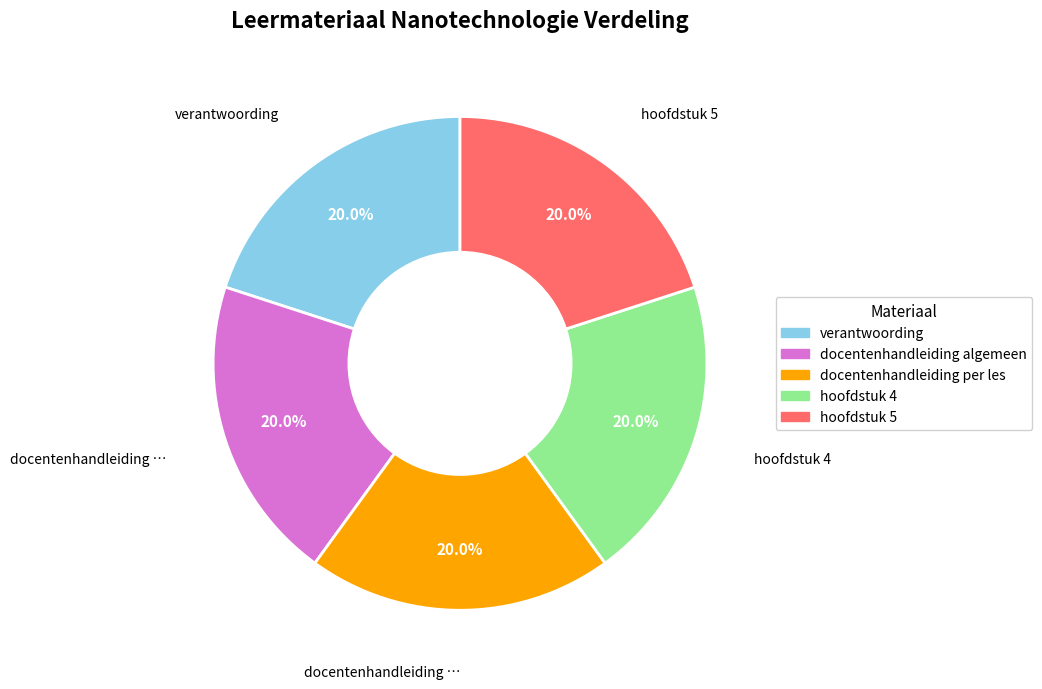

How many segments does this pie chart have?

5